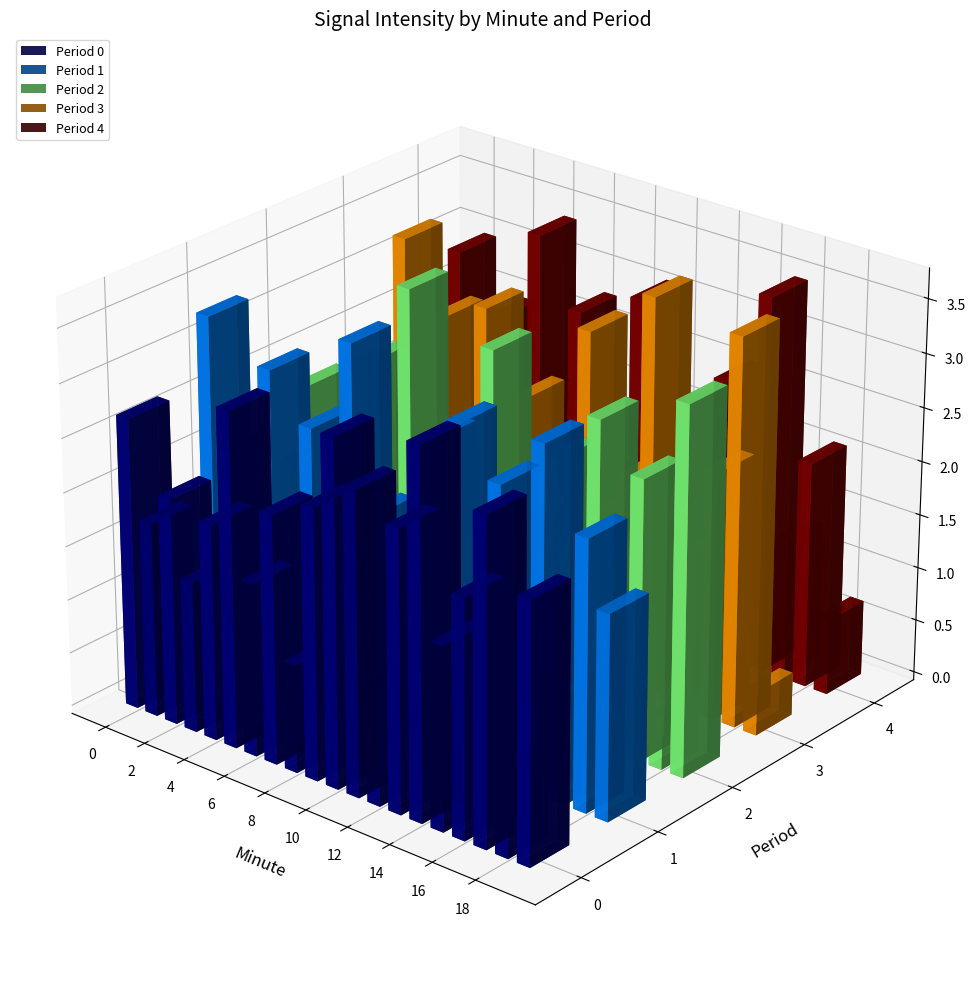

The 0 series shows -175.4 at 7. True or false?

False